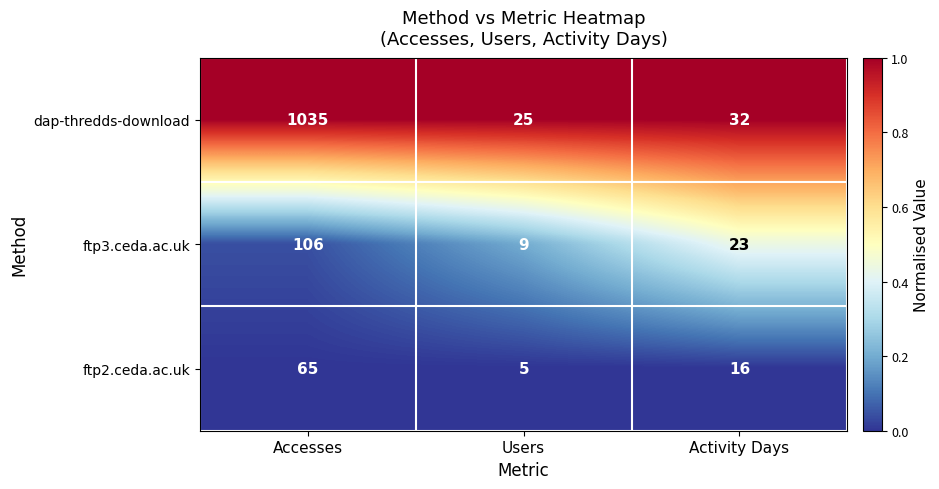

Reading right to left, transcribe all the data shown in this chart.

dap-thredds-download: Activity Days=32	Users=25	Accesses=1035
ftp3.ceda.ac.uk: Activity Days=23	Users=9	Accesses=106
ftp2.ceda.ac.uk: Activity Days=16	Users=5	Accesses=65